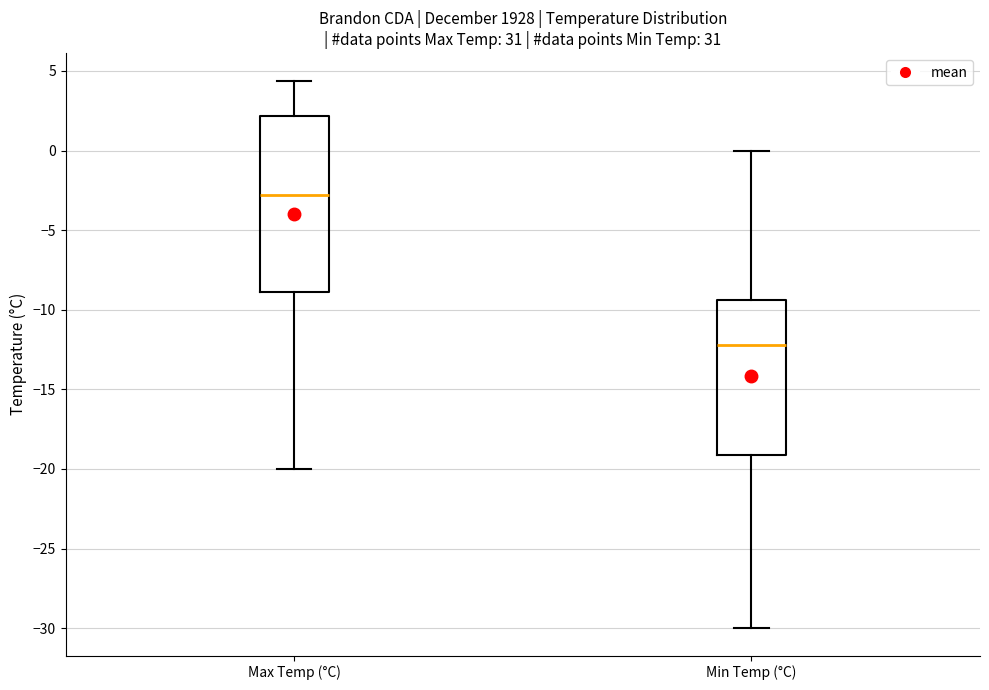

Where is the upper edge of the box for Max Temp (°C) on the y-axis? The values are not printed on the chart, so give them approximately, as read against the axis.

2.0